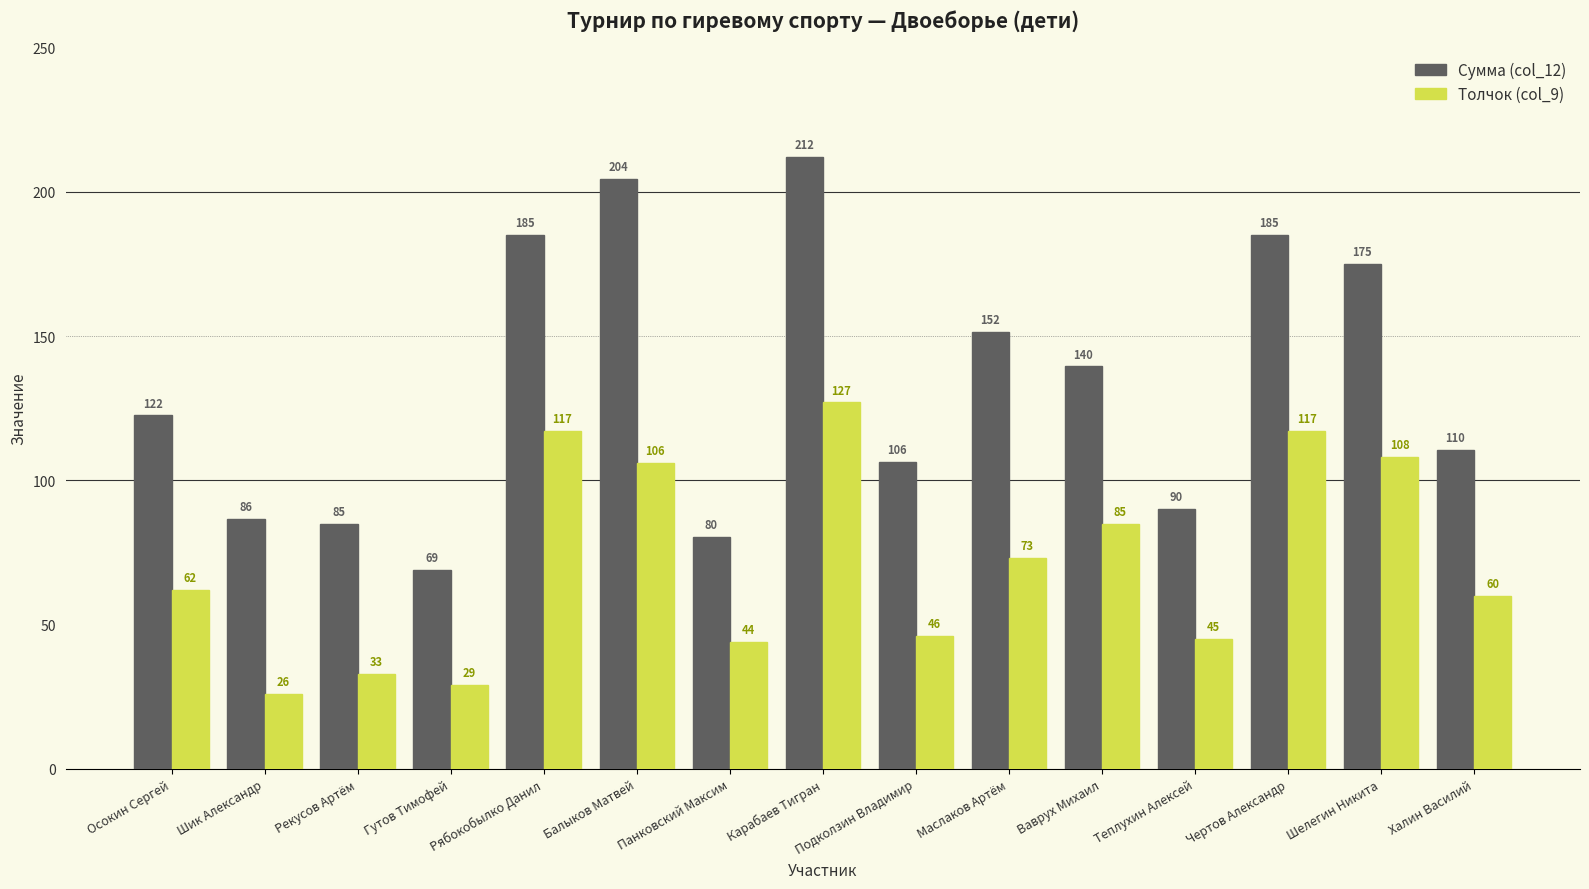

At which category does the chart reach its minimum across all series?

Шик Александр